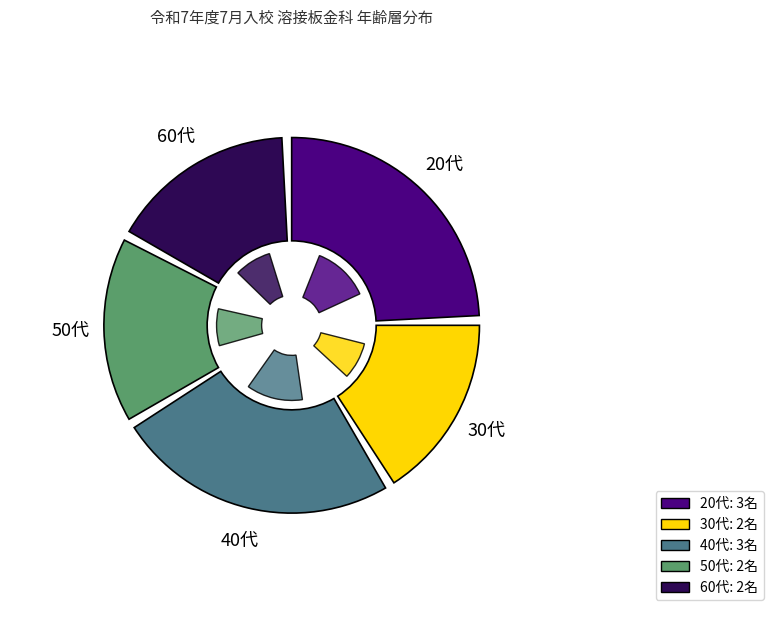

The 30代 slice represents 4% of the pie. True or false?

False